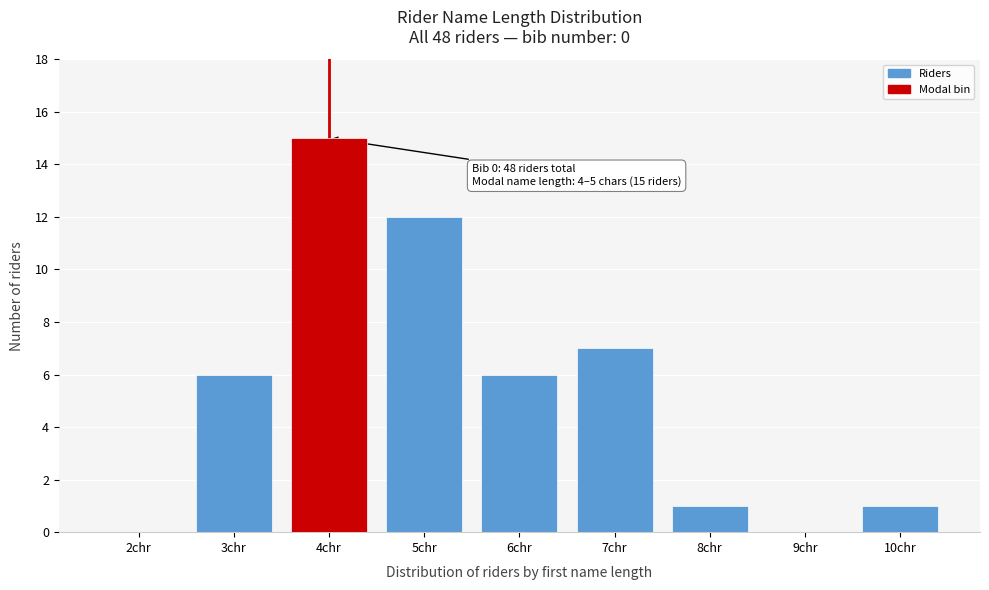

Reading left to right, transcribe all the data shown in this chart.

2chr=0	3chr=6	4chr=15	5chr=12	6chr=6	7chr=7	8chr=1	9chr=0	10chr=1